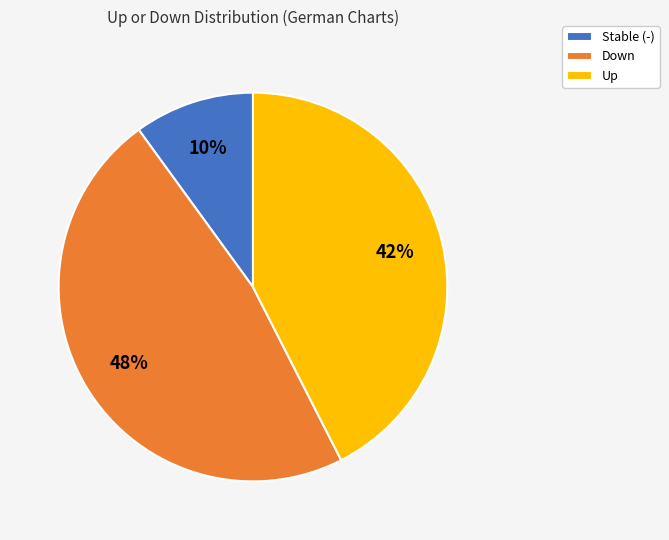

Is there a majority slice in this chart?

No